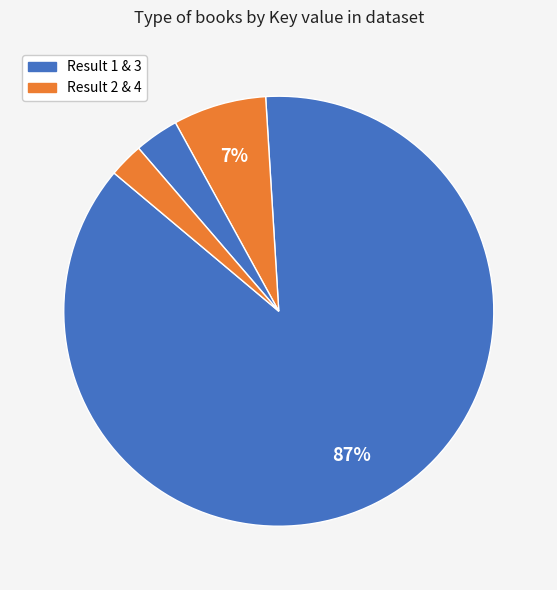

How many segments does this pie chart have?

4